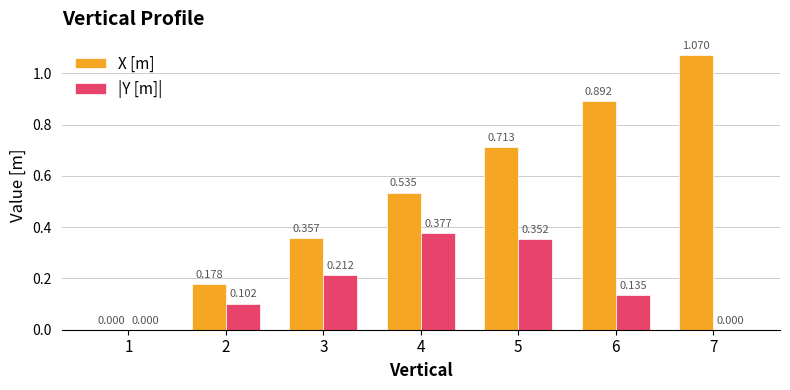

Which series has the largest total across all categories?

X [m]